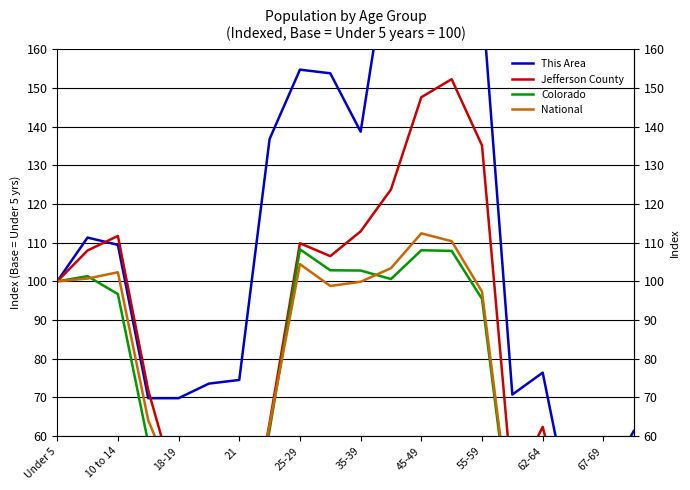

What position from the left is 62-64?

17